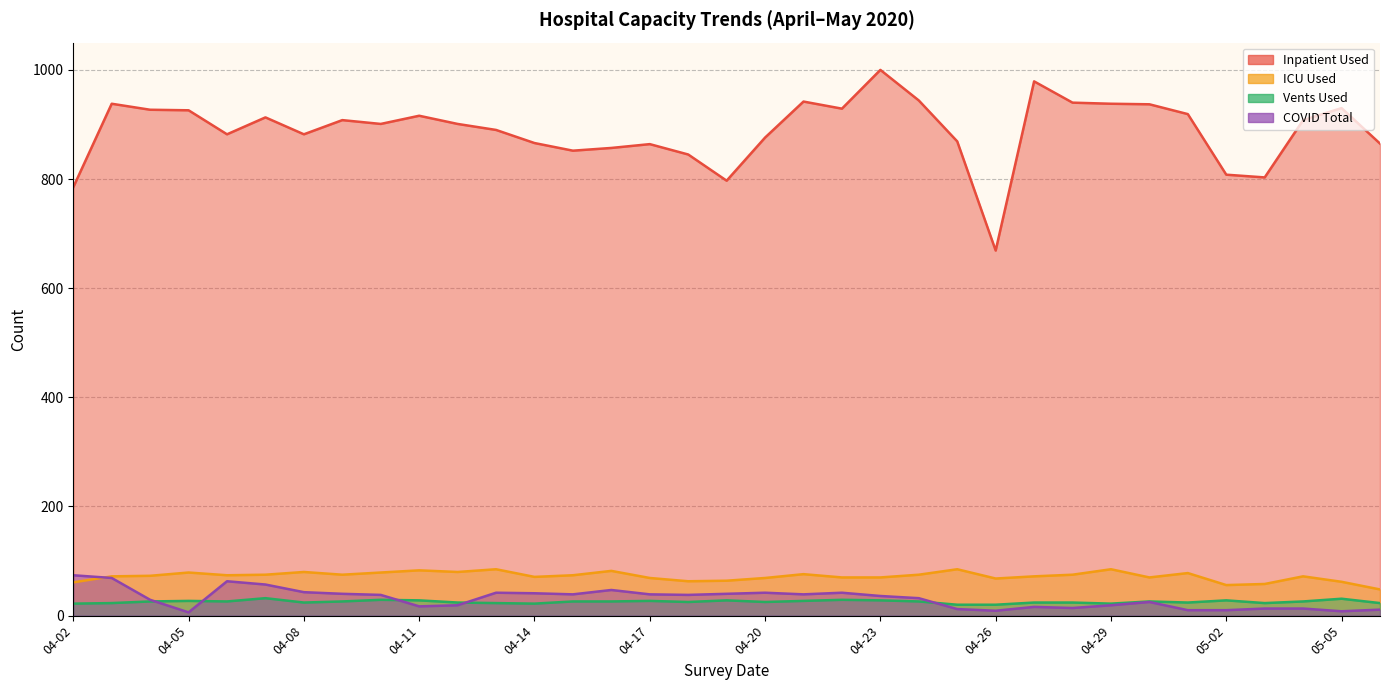

At which label is COVID Total closest to 40?

04-09